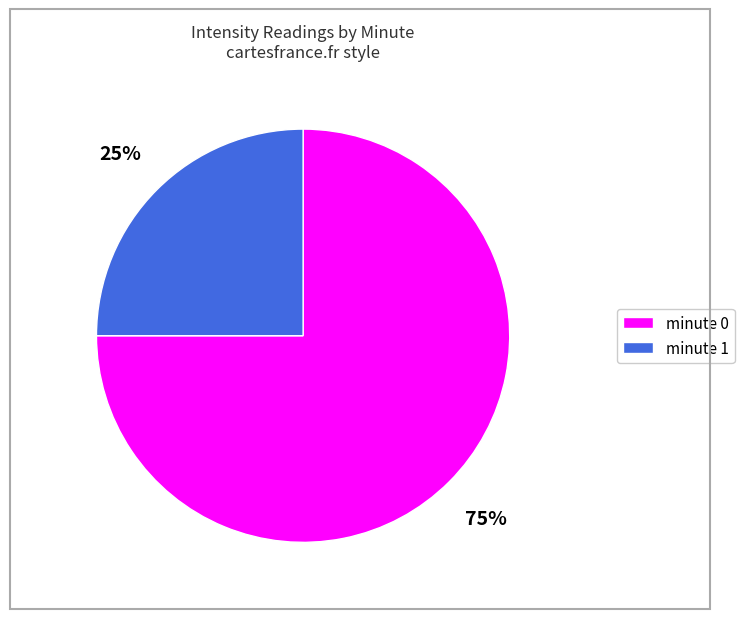

How many slices are in this pie chart?

2